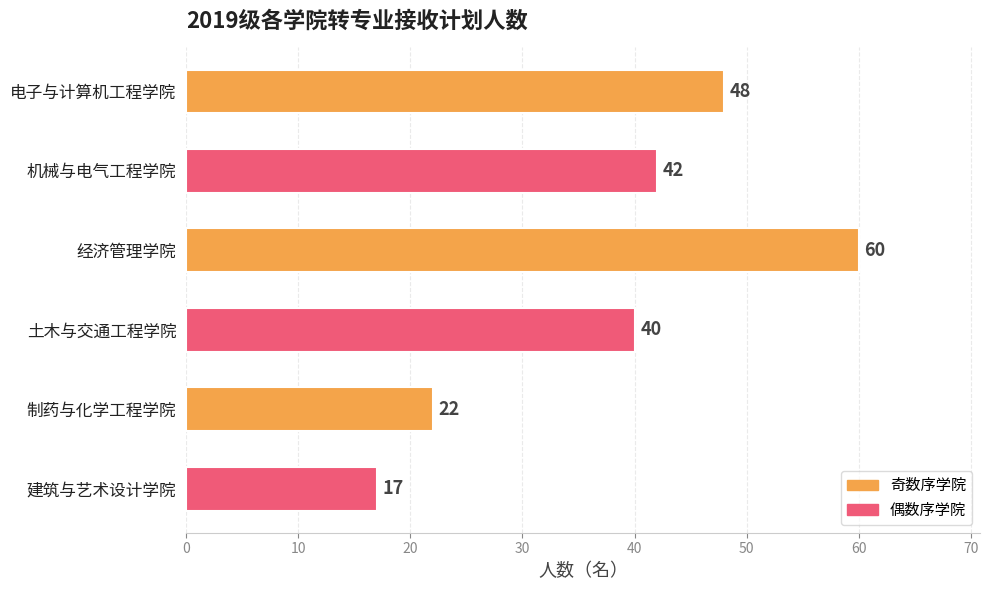

Is it true that the value at 经济管理学院 is 60?

True